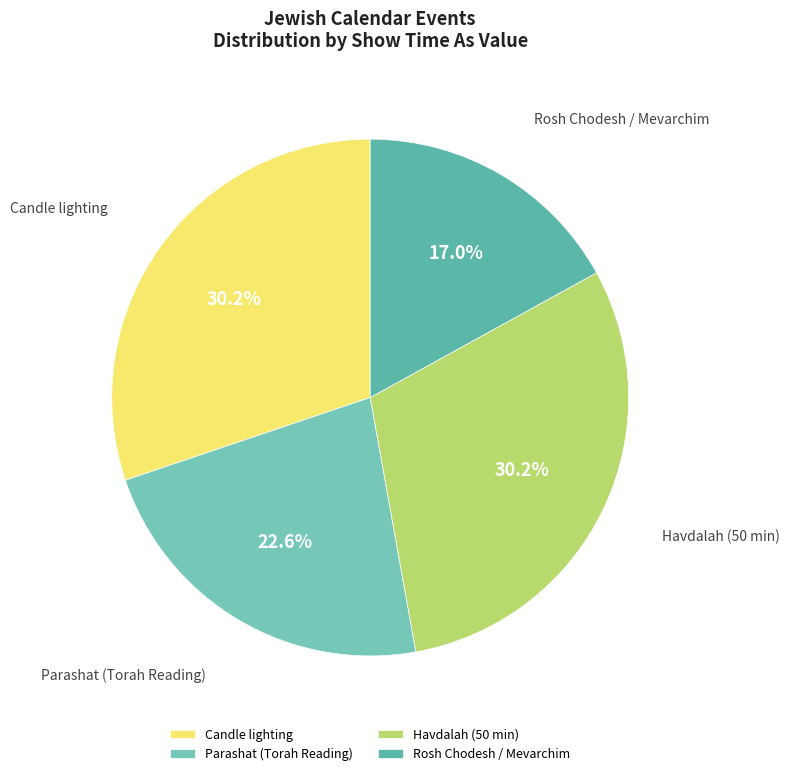

Do Havdalah (50 min) and Rosh Chodesh / Mevarchim together represent more than half of the pie?

No